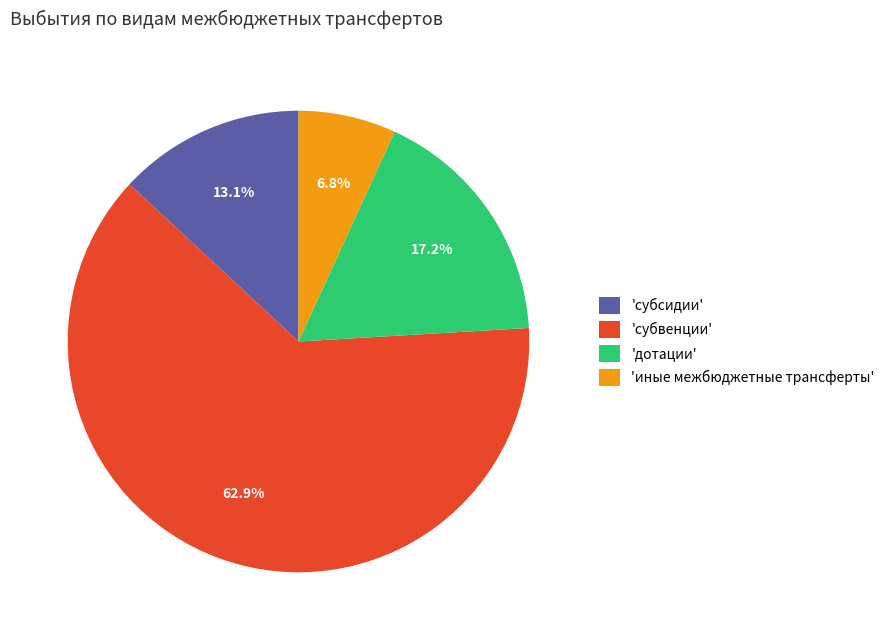

What is the smallest slice in the pie chart?

'иные межбюджетные трансферты'